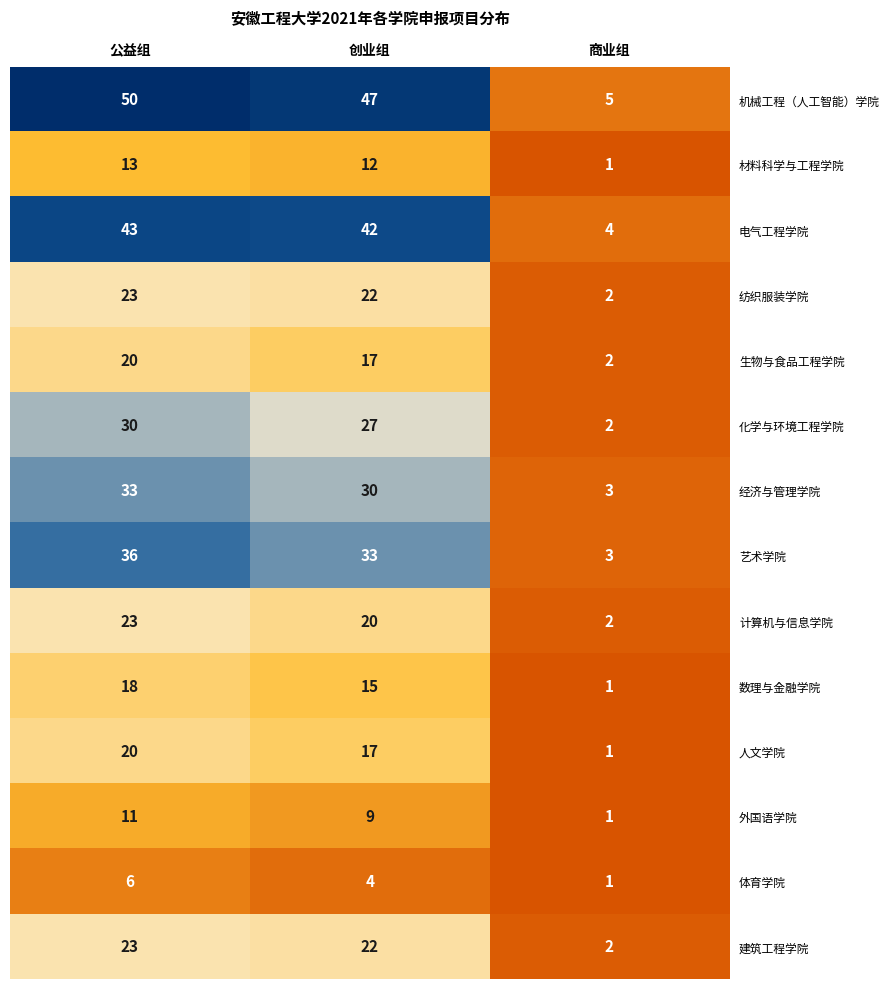

How many series are shown in this chart?

14